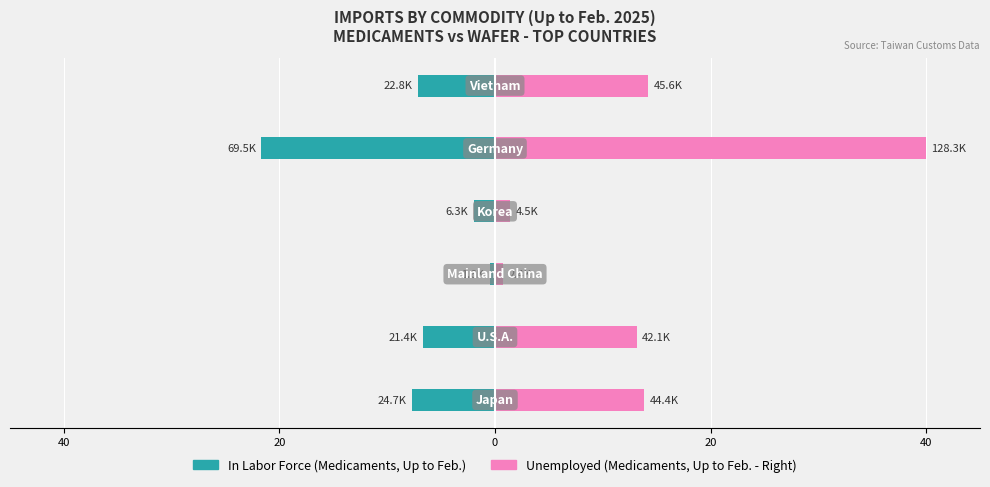

How many categories are shown in the chart?

6